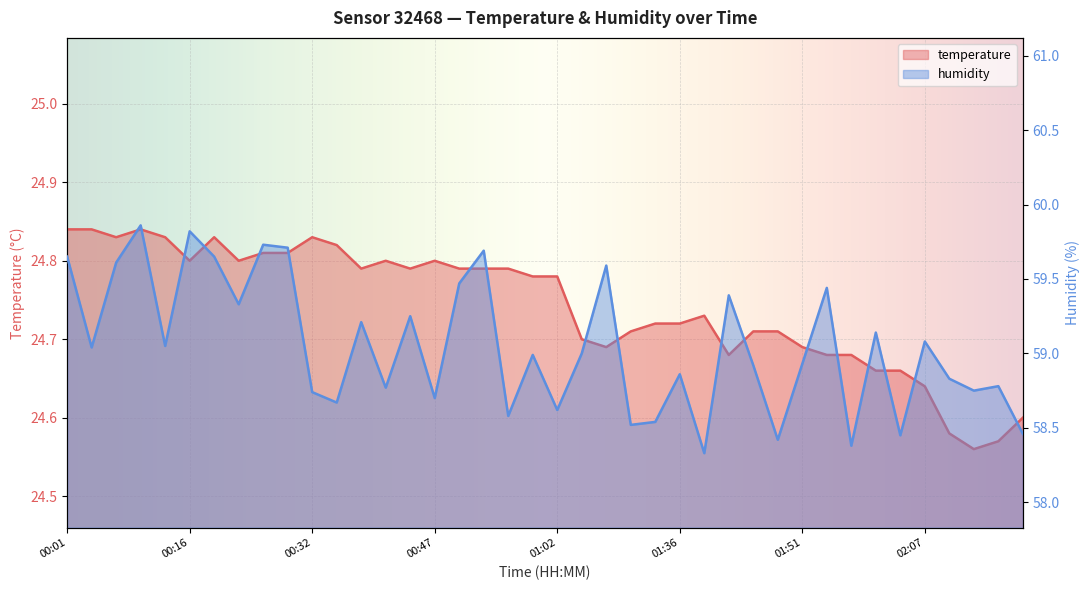

Rank the categories by humidity value from highest to lowest.

00:10, 00:16, 00:25, 00:28, 00:53, 00:01, 00:19, 00:07, 01:15, 00:50, 01:54, 01:42, 00:22, 00:44, 00:38, 02:01, 02:07, 00:13, 00:04, 01:09, 00:59, 01:51, 01:45, 01:36, 02:10, 02:16, 00:41, 02:13, 00:32, 00:47, 00:35, 01:02, 00:56, 01:23, 01:19, 02:19, 02:04, 01:48, 01:57, 01:39